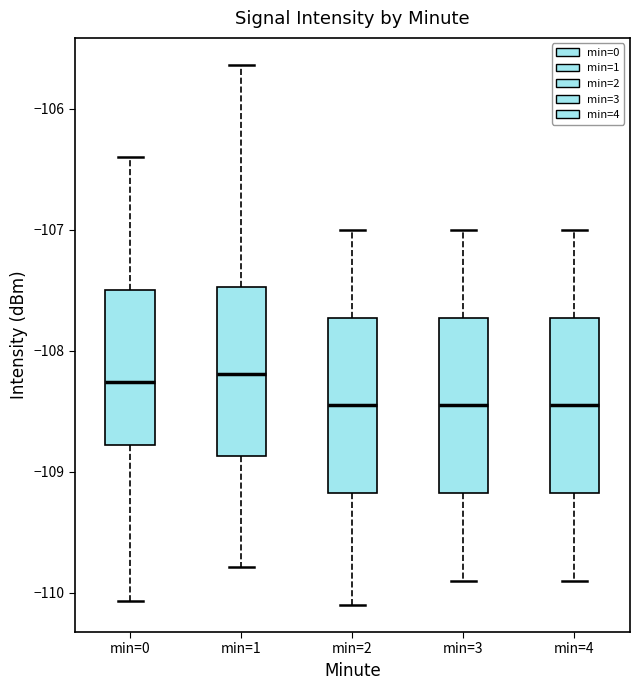

Reading left to right, read every box against the y-axis: the position of its median line, the range the box covers, and the ends of its whiskers. The values are not printed on the chart, so give them approximately, as read against the axis.

min=0: median -108.3, box -108.8 to -107.5, whiskers -110.1 to -106.4
min=1: median -108.2, box -108.9 to -107.5, whiskers -109.8 to -105.6
min=2: median -108.4, box -109.2 to -107.7, whiskers -110.1 to -107.0
min=3: median -108.4, box -109.2 to -107.7, whiskers -109.9 to -107.0
min=4: median -108.4, box -109.2 to -107.7, whiskers -109.9 to -107.0